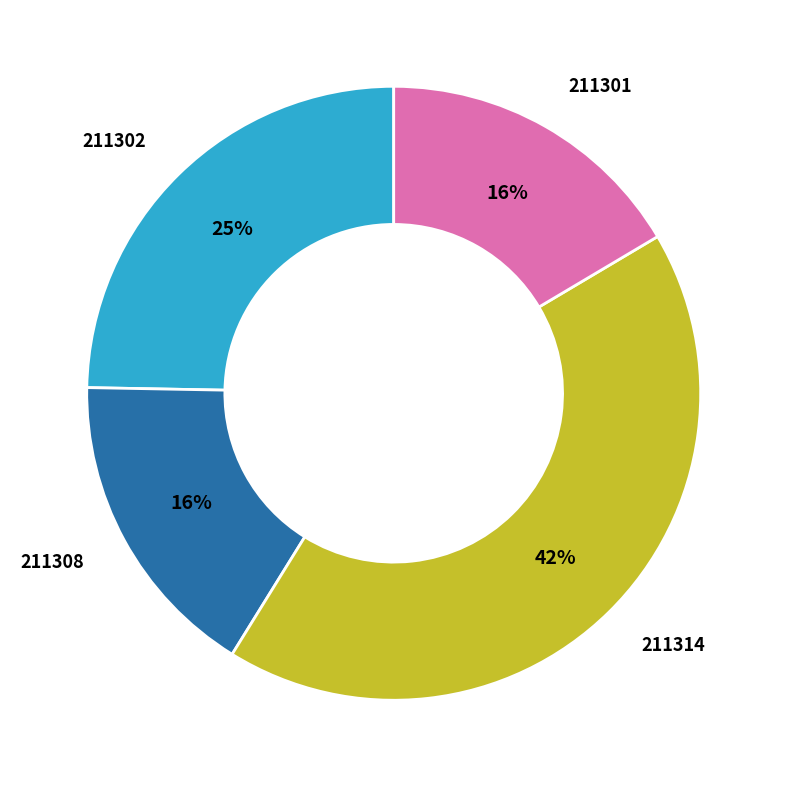

How many segments does this pie chart have?

4